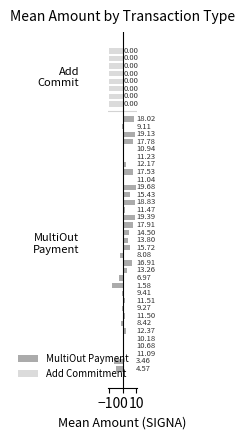

What is the smallest value displayed?

-8.5